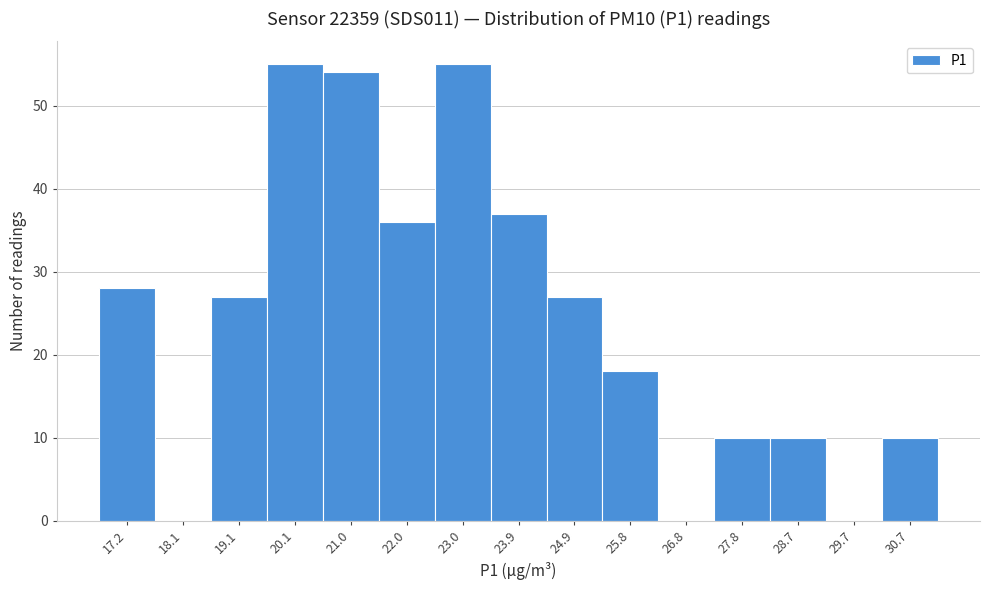

Reading right to left, what are all the values shown in this chart?

30.7=10	29.7=0	28.7=10	27.8=10	26.8=0	25.8=18	24.9=27	23.9=37	23.0=55	22.0=36	21.0=54	20.1=55	19.1=27	18.1=0	17.2=28